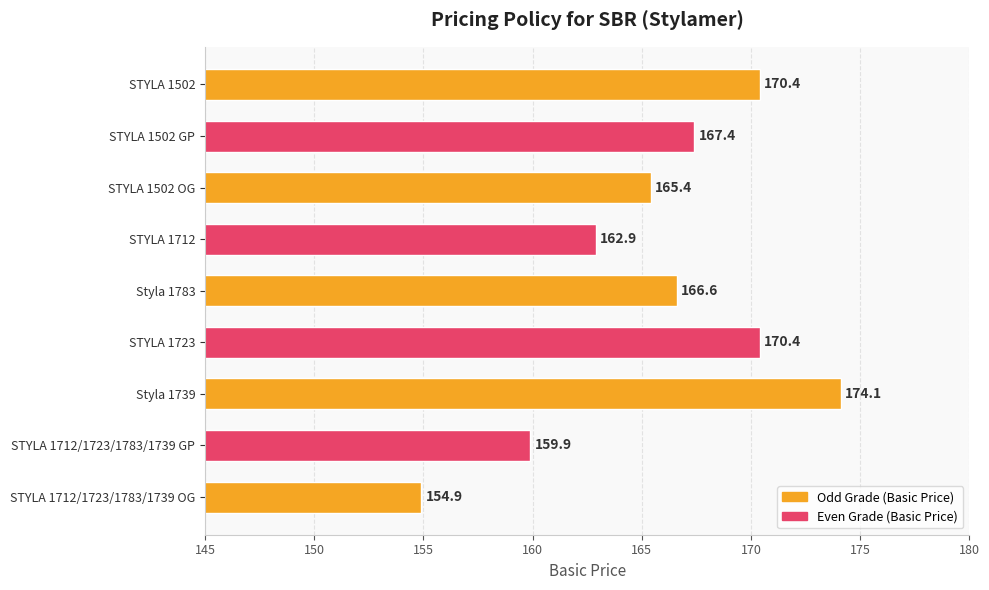

What is the average value?

165.8